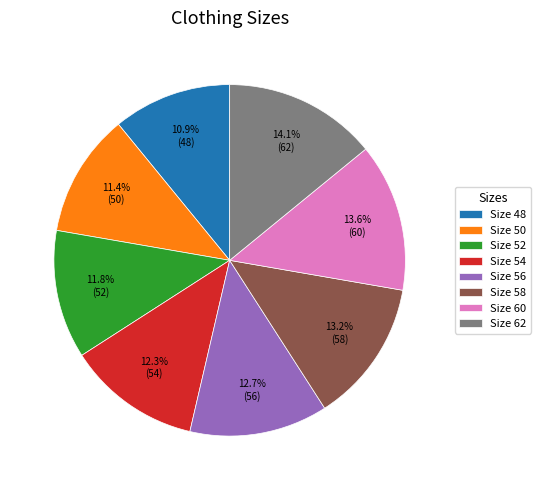

Does Size 56 account for over 50% of the chart?

No